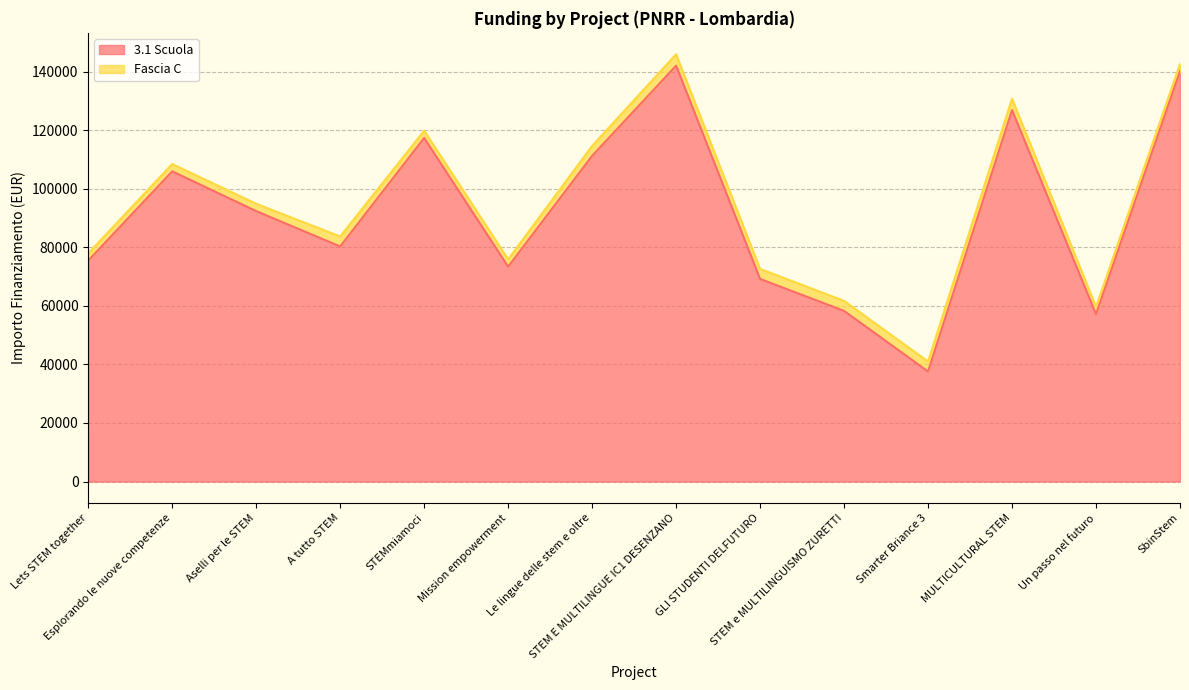

How many lines are shown in the chart?

2